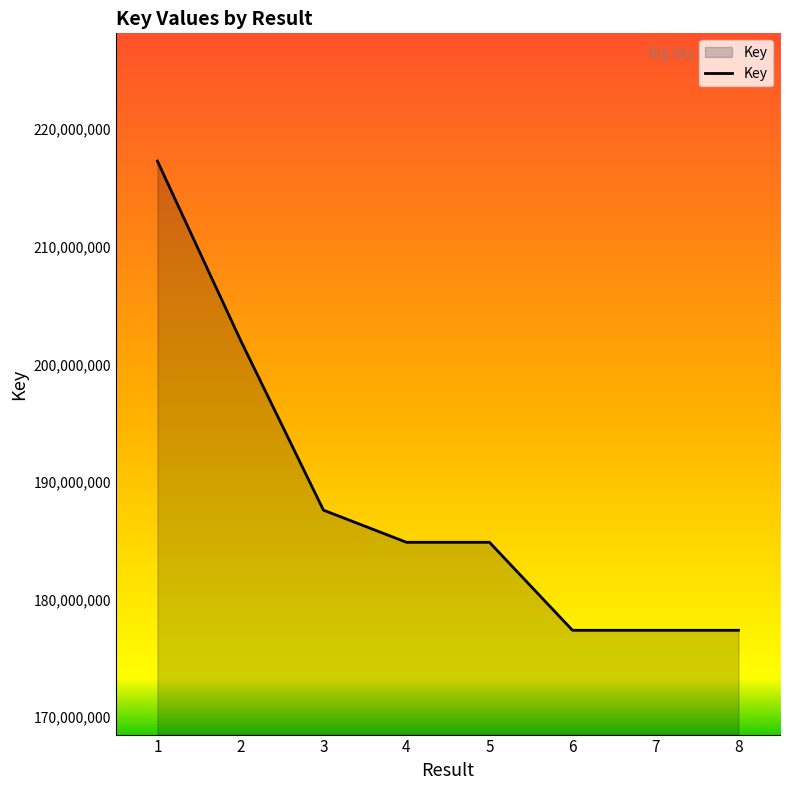

What is the maximum value shown in the chart?

217286814